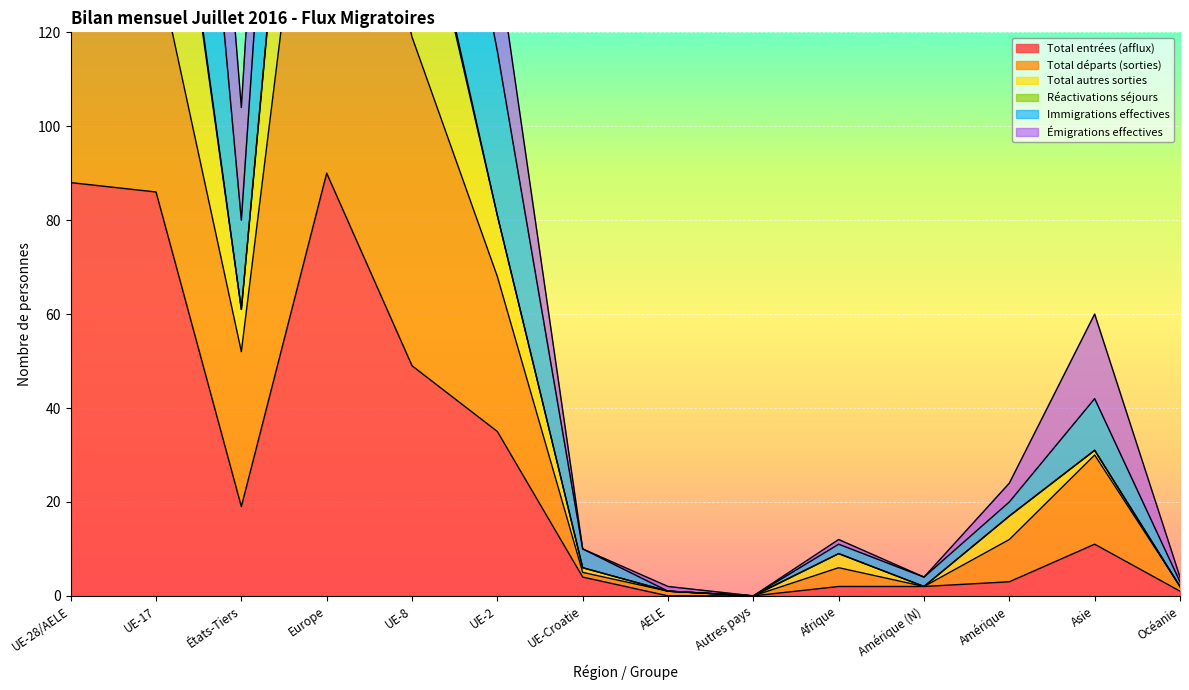

True or false: Total autres sorties and Total départs (sorties) cross at least once.

False